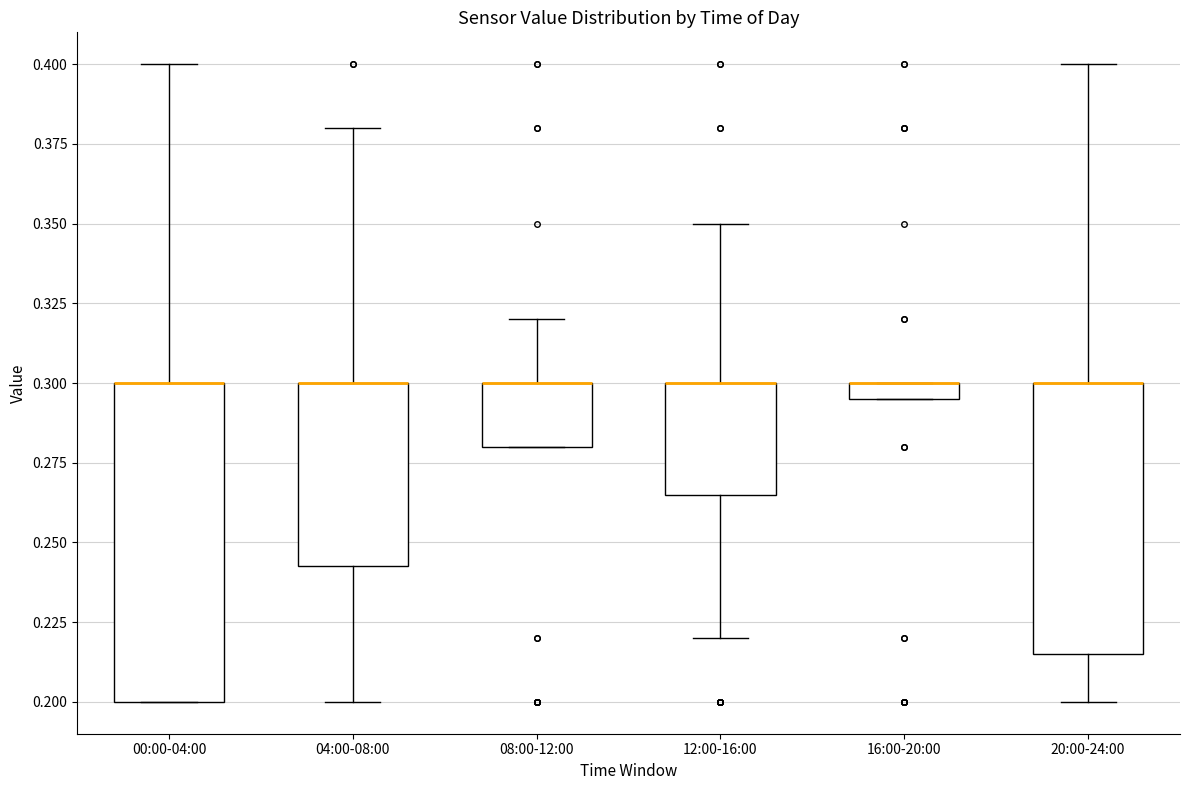

Where is the upper edge of the box for 16:00-20:00 on the y-axis? The values are not printed on the chart, so give them approximately, as read against the axis.

0.300